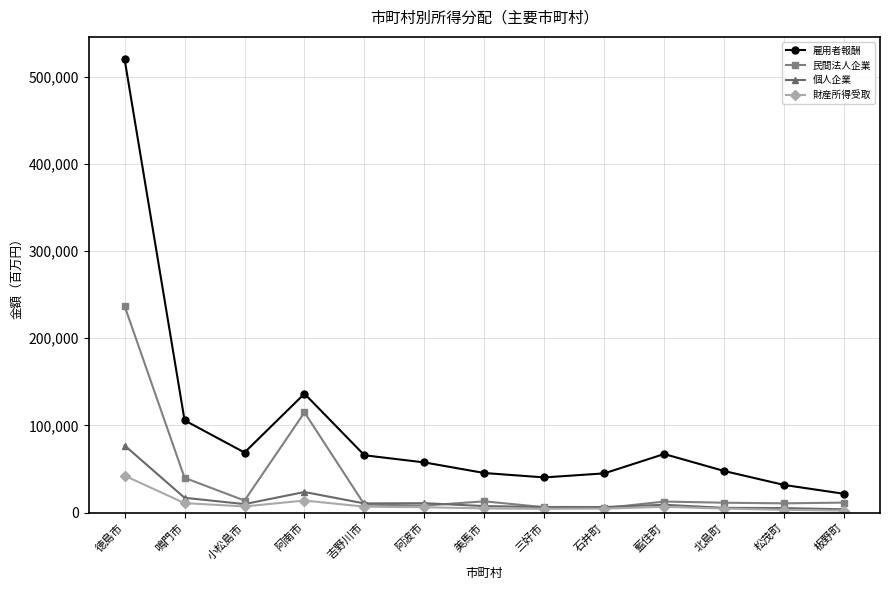

What is the label of the 2nd point from the left?

鳴門市